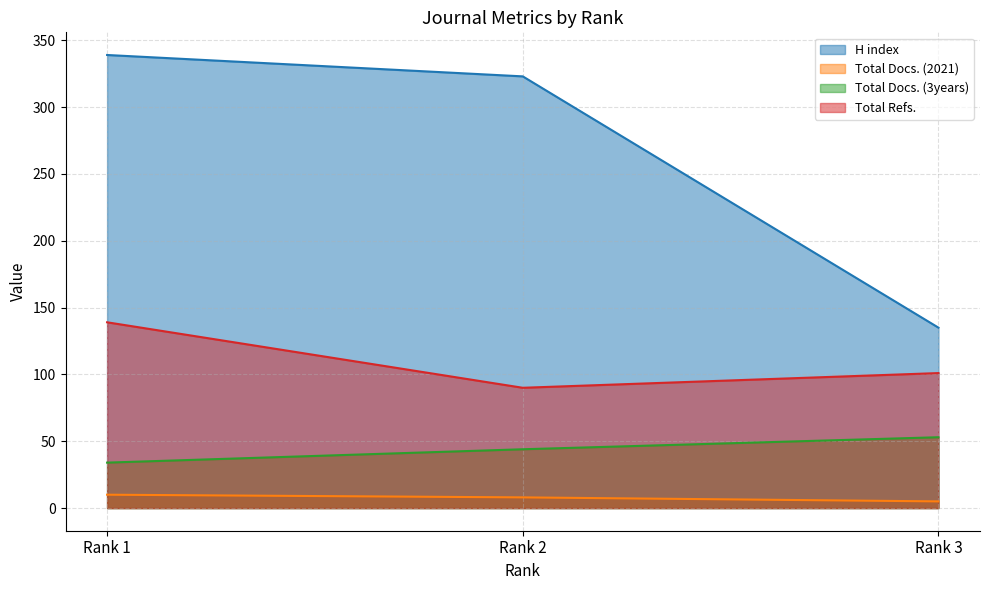

What is the approximate value of Total Refs. at Rank 3, to the nearest 10?

100